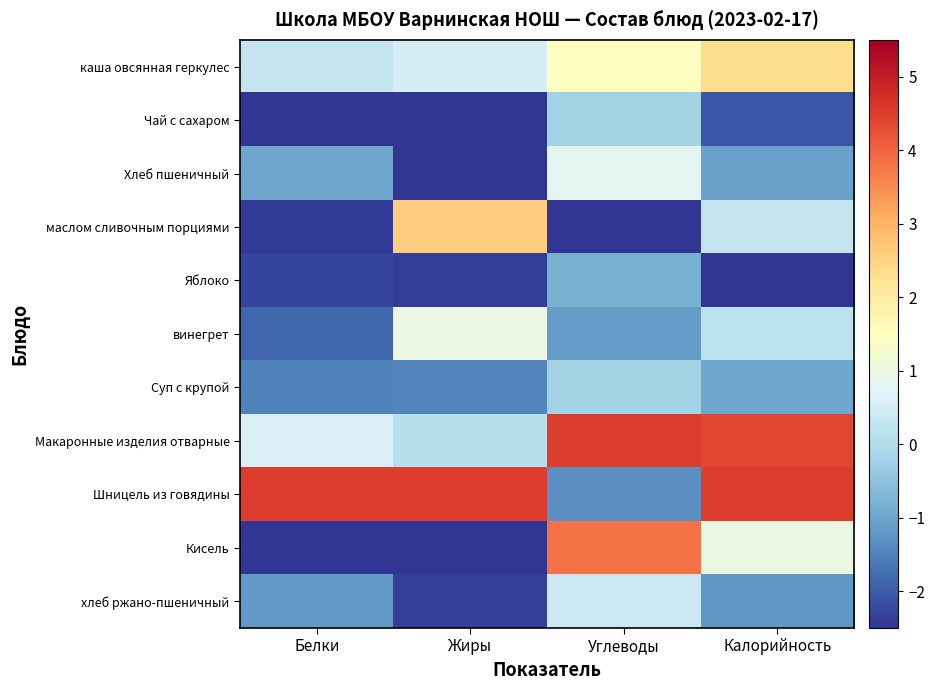

Which category has the highest value across all series?

Углеводы